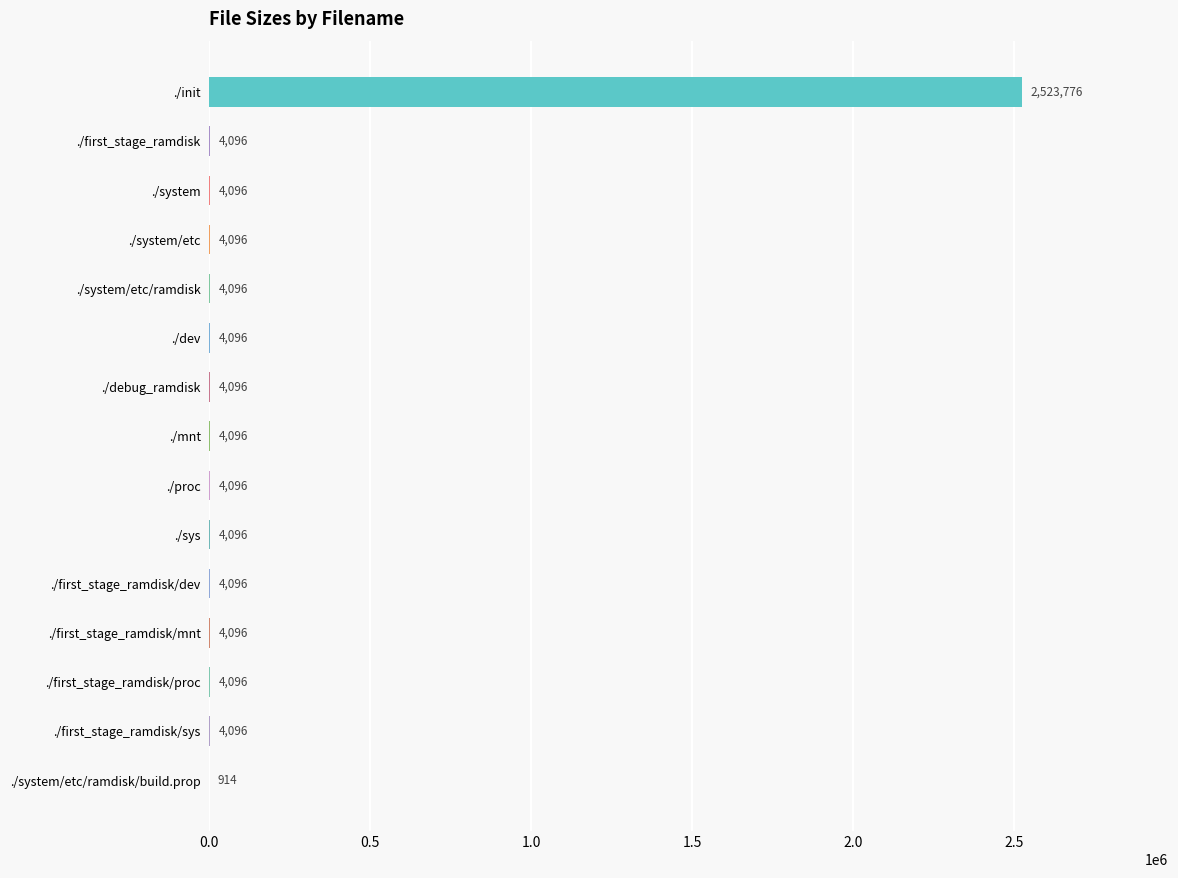

What is the change in value from ./first_stage_ramdisk/mnt to ./system/etc/ramdisk/build.prop?

-3182